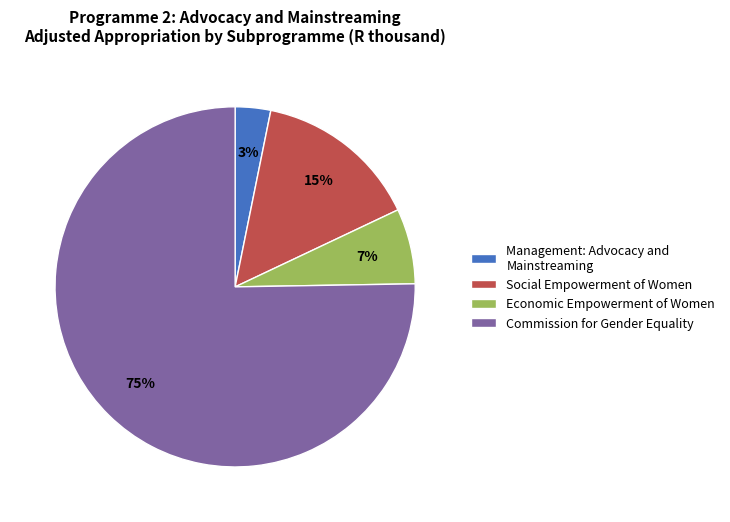

Between Social Empowerment of Women and Economic Empowerment of Women, which is larger?

Social Empowerment of Women